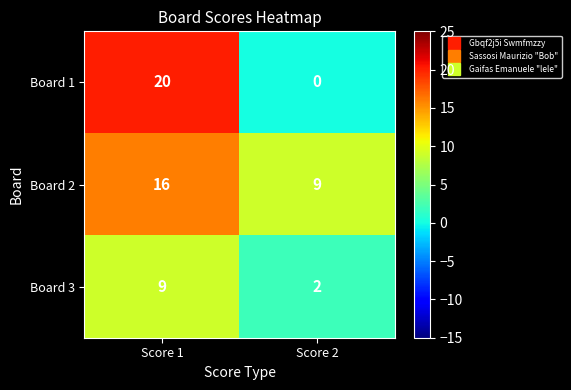

What is the maximum value shown in the chart?

20